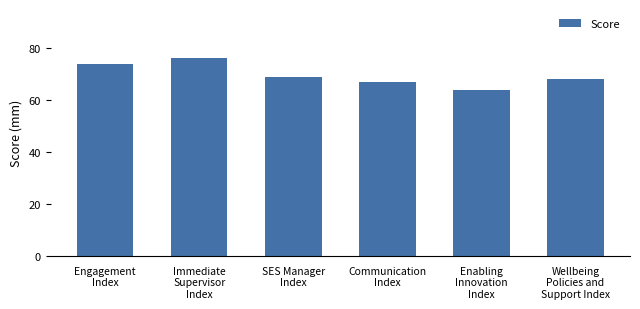

What is the change in value from Engagement
Index to SES Manager
Index?

-5